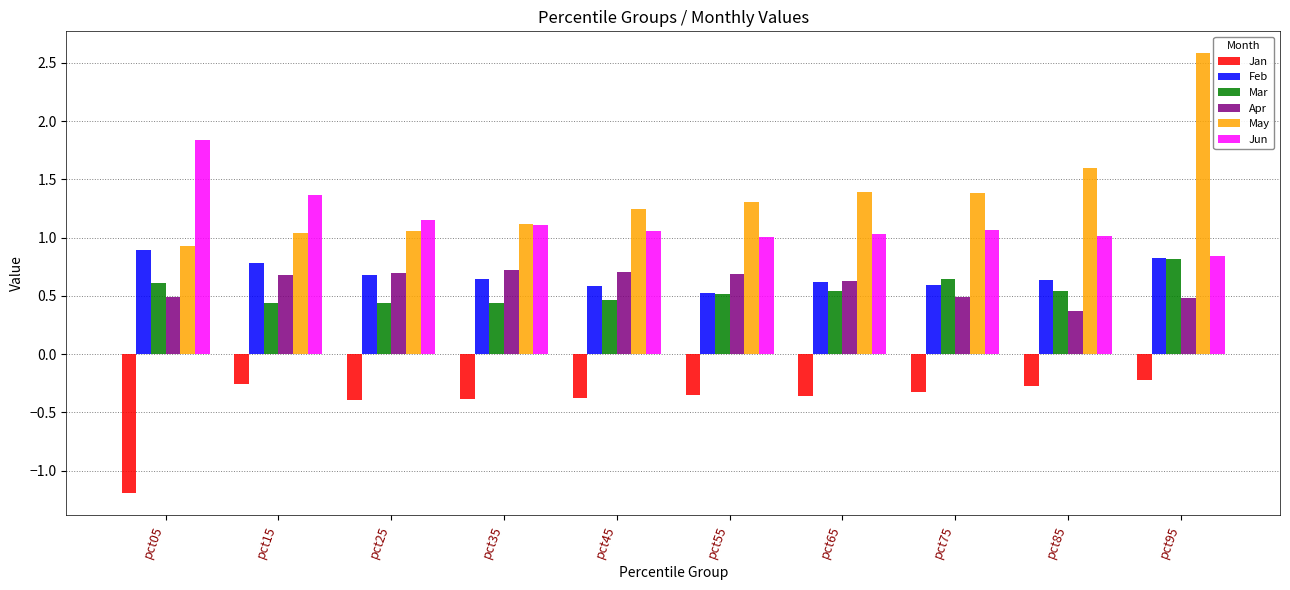

What is the sum of the Jun values at pct95 and pct35?

2.0